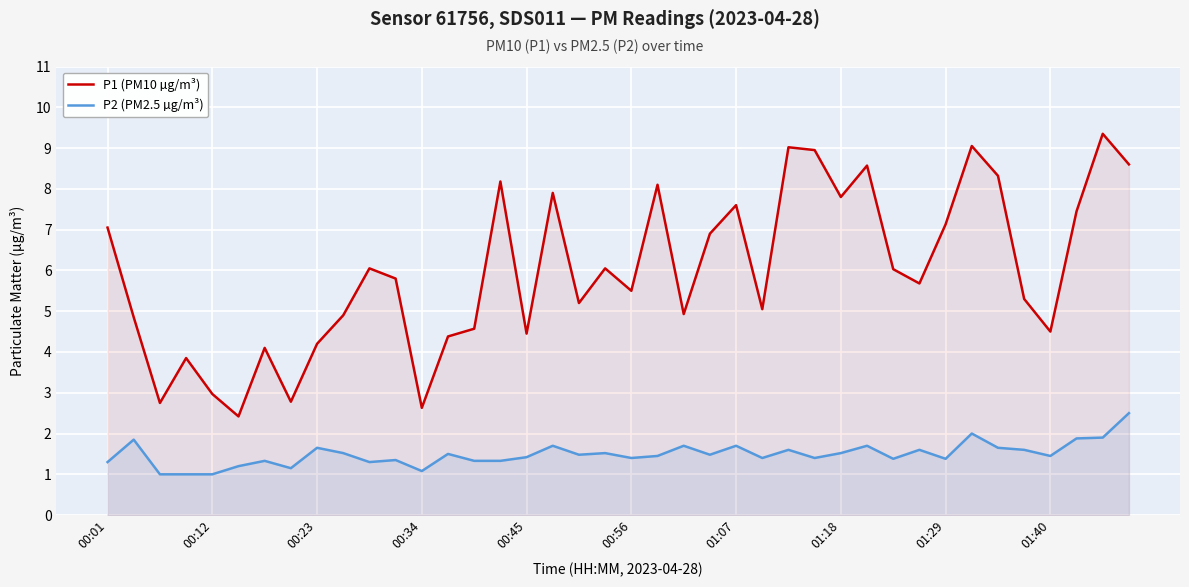

Which series changed the most between 18 and 29?

P1 (PM10 µg/m³)